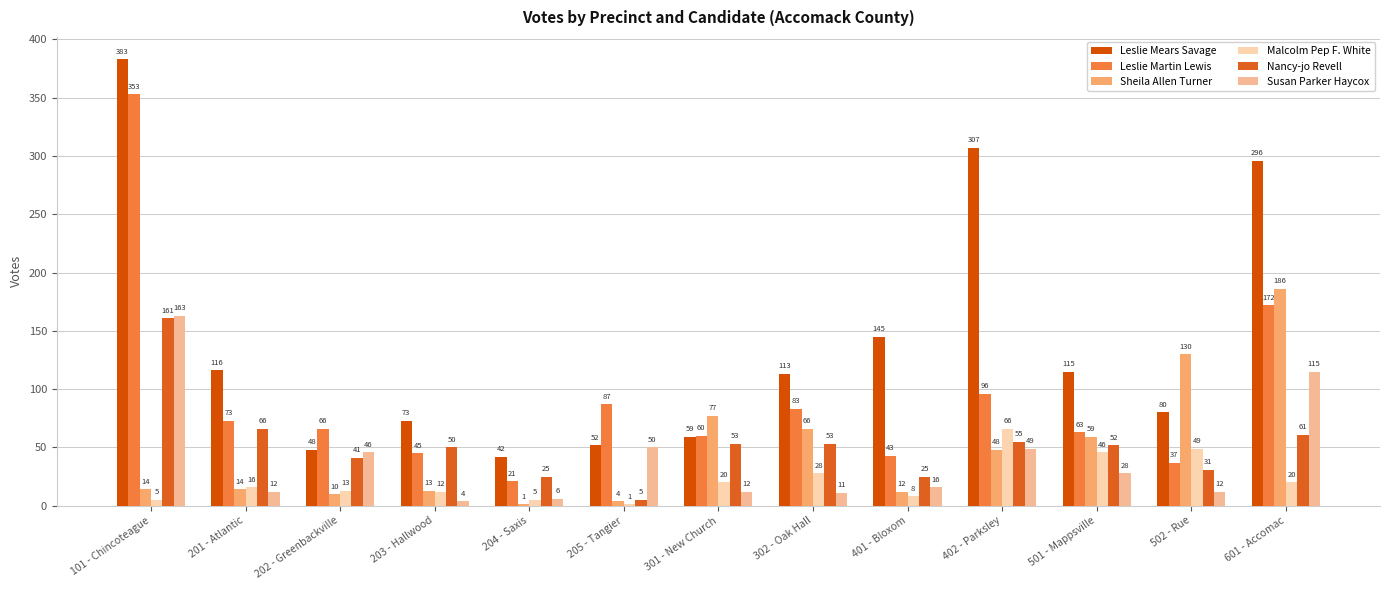

Count the number of categories in the chart.

13